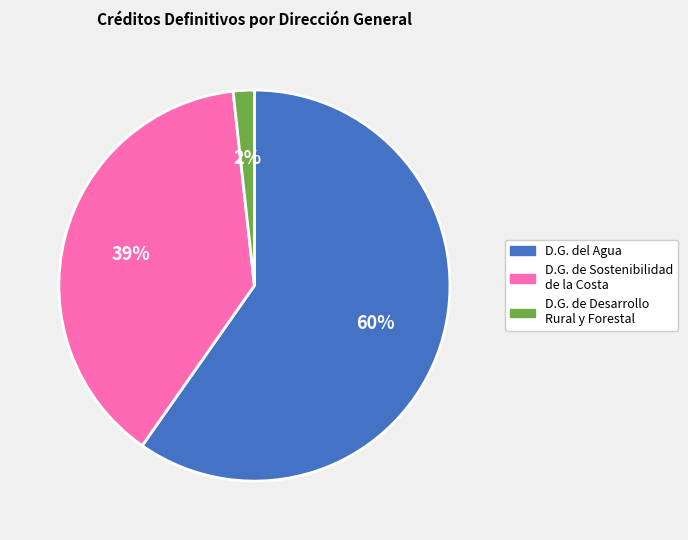

Is there any slice that represents more than half of the pie?

Yes